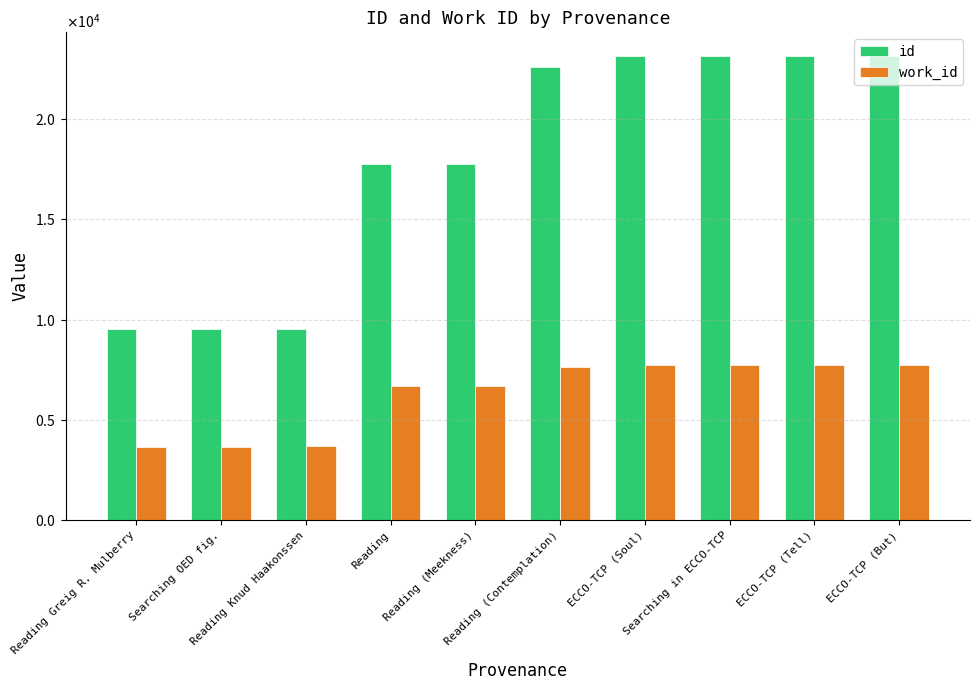

At which category is the sum across all series the highest?

ECCO-TCP (But)